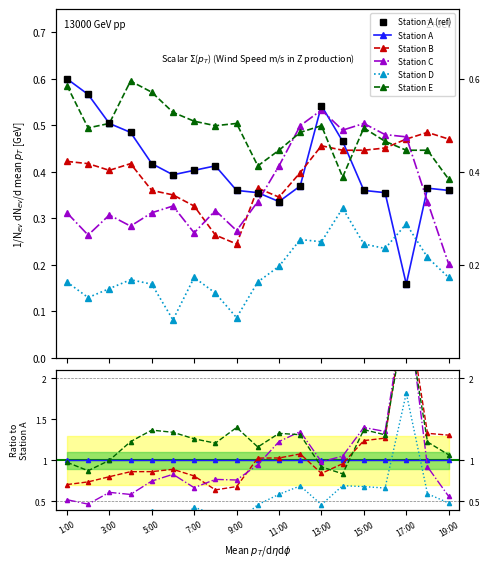

At how many categories does at least one series exceed 2?

1